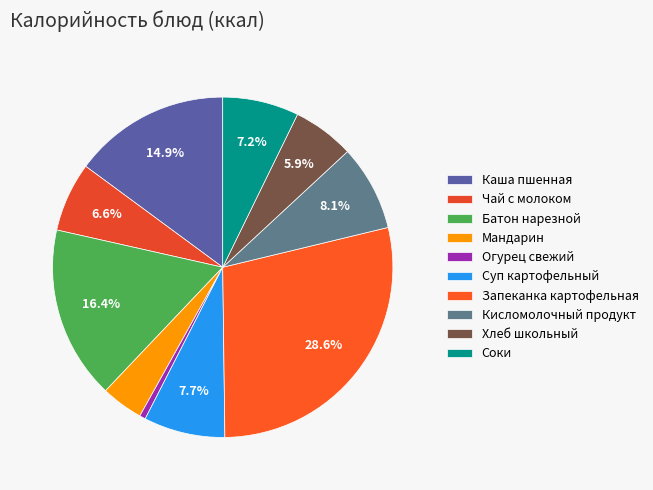

Is it true that Мандарин is 4% of the pie?

True